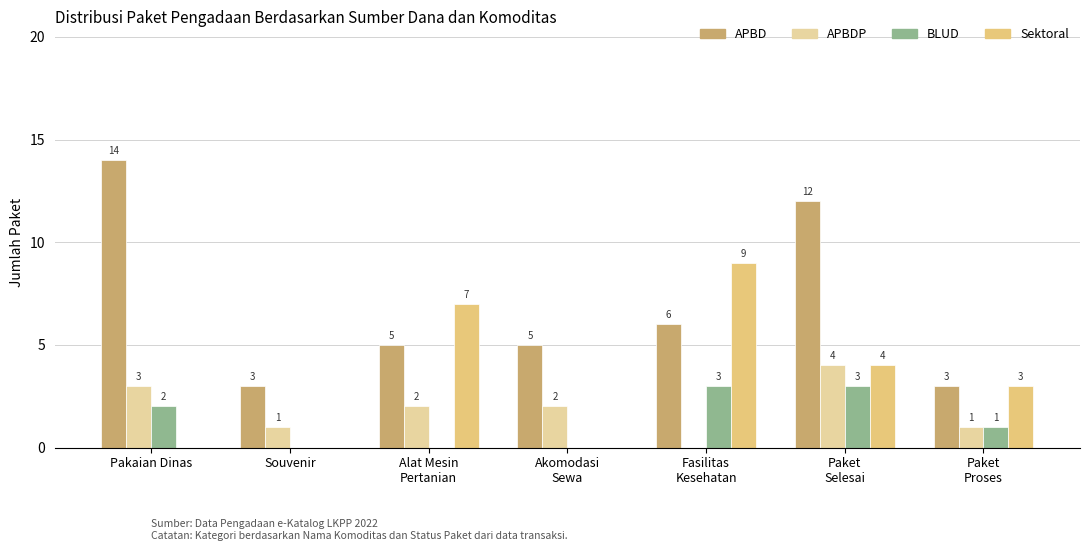

How many groups of bars are there?

7